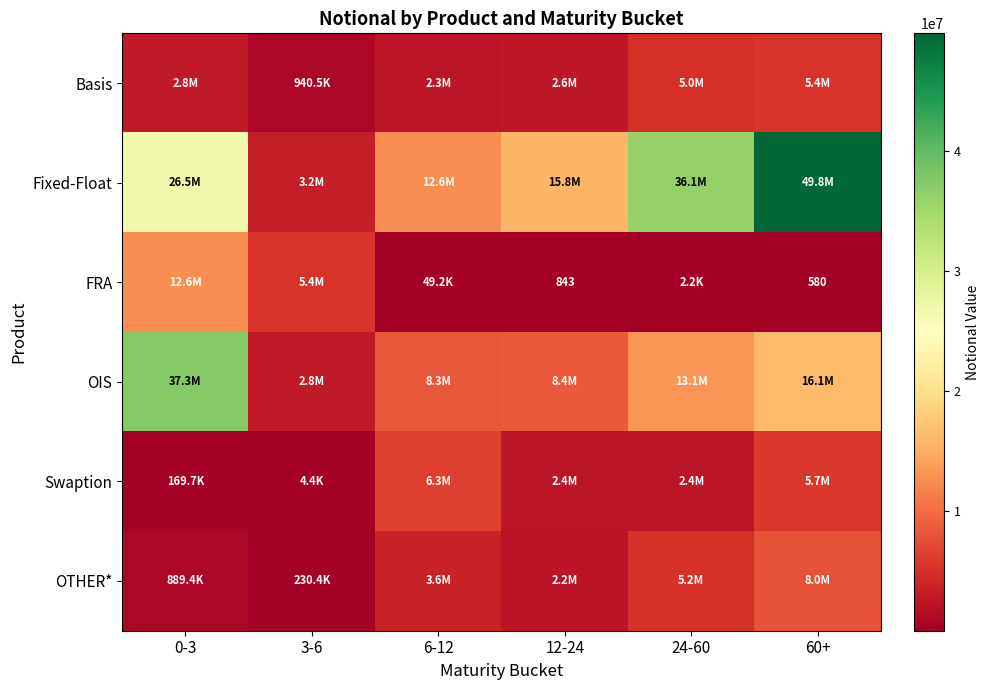

The FRA series shows 1216 at 12-24. True or false?

False